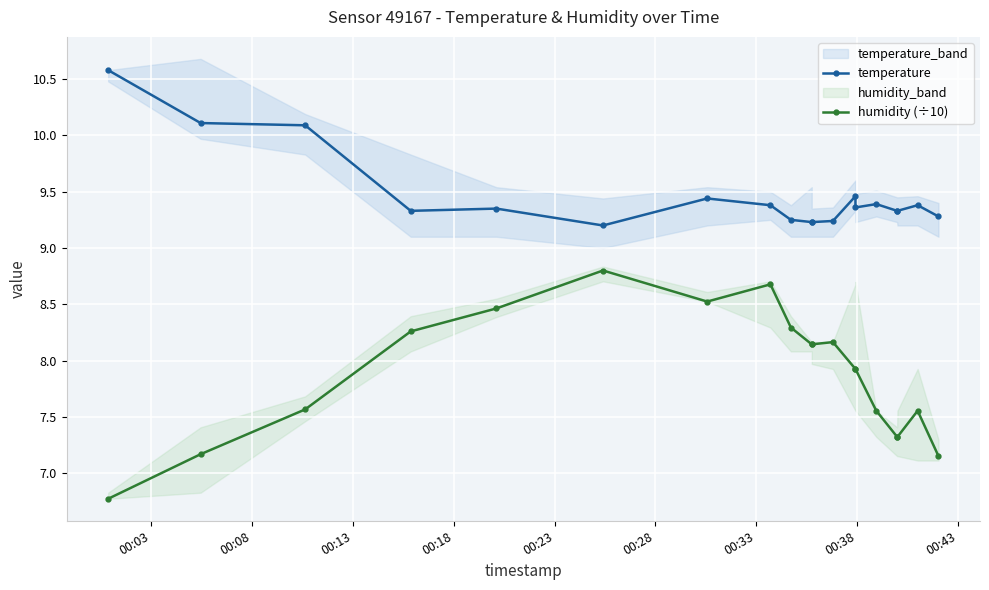

Where is the first local minimum for temperature?

00:18